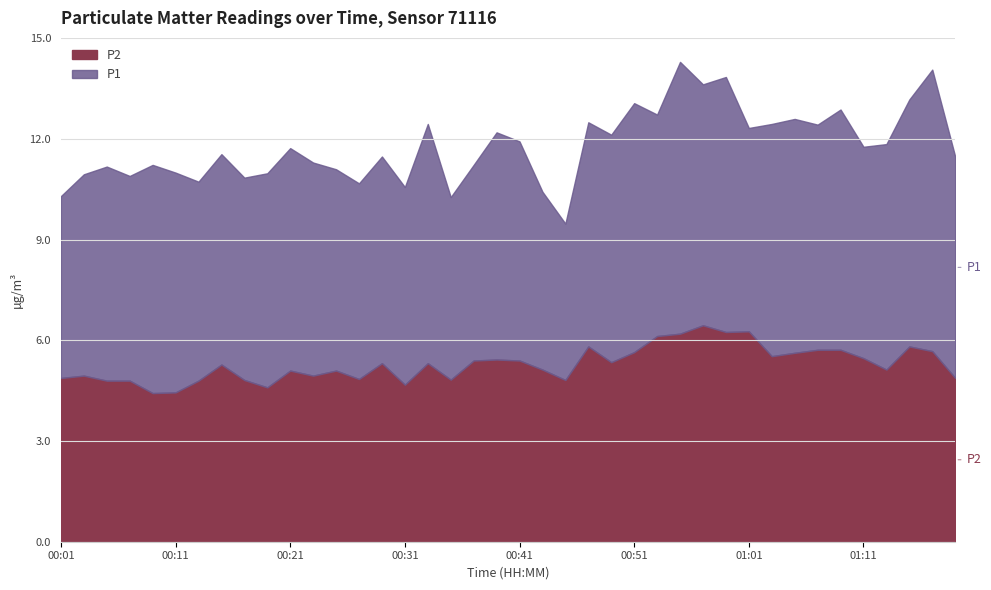

How many distinct data groups are displayed?

2